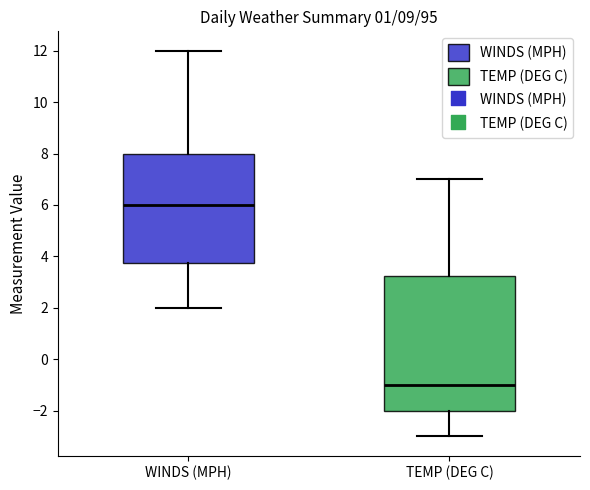

Reading left to right, read every box against the y-axis: the position of its median line, the range the box covers, and the ends of its whiskers. The values are not printed on the chart, so give them approximately, as read against the axis.

WINDS (MPH): median 6.0, box 3.8 to 8.0, whiskers 2.0 to 12.0
TEMP (DEG C): median -1.0, box -2.0 to 3.2, whiskers -3.0 to 7.0